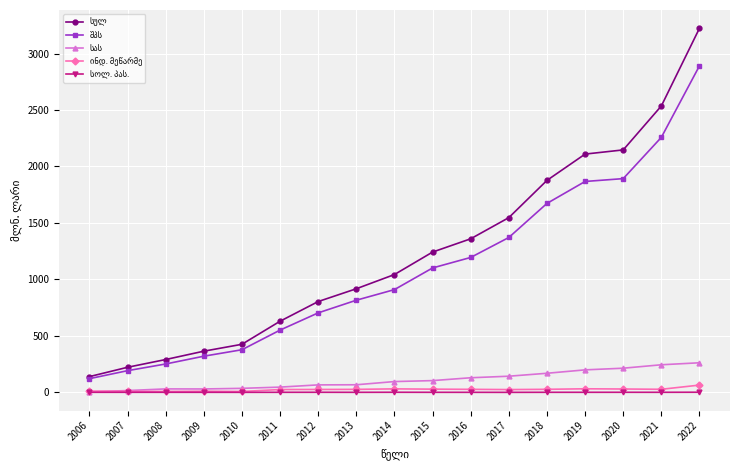

At which category is the sum across all series the highest?

2022